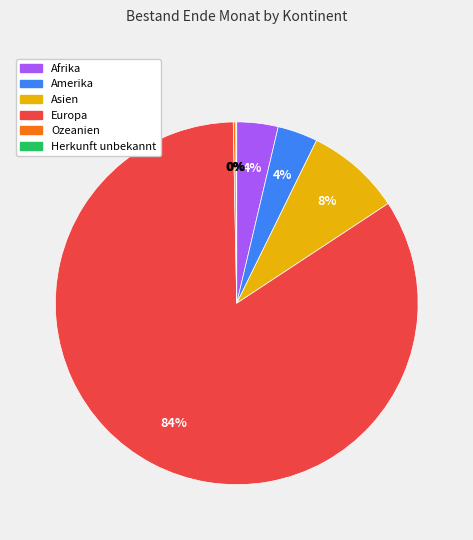

Which category accounts for the majority?

Europa